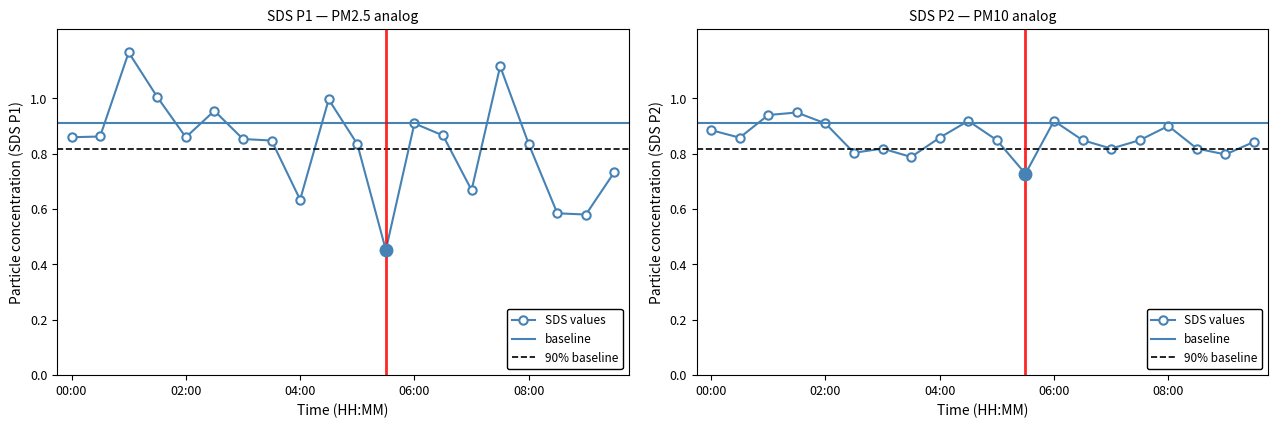

Reading left to right, what are all the values shown in this chart?

SDS_P1: 00:00=0.9	00:30=0.9	01:00=1.2	01:30=1.0	02:00=0.9	02:30=1.0	03:00=0.9	03:30=0.8	04:00=0.6	04:30=1.0	05:00=0.8	05:30=0.5	06:00=0.9	06:30=0.9	07:00=0.7	07:30=1.1	08:00=0.8	08:30=0.6	09:00=0.6	09:30=0.7
SDS_P2: 00:00=0.9	00:30=0.9	01:00=0.9	01:30=0.9	02:00=0.9	02:30=0.8	03:00=0.8	03:30=0.8	04:00=0.9	04:30=0.9	05:00=0.8	05:30=0.7	06:00=0.9	06:30=0.8	07:00=0.8	07:30=0.8	08:00=0.9	08:30=0.8	09:00=0.8	09:30=0.8